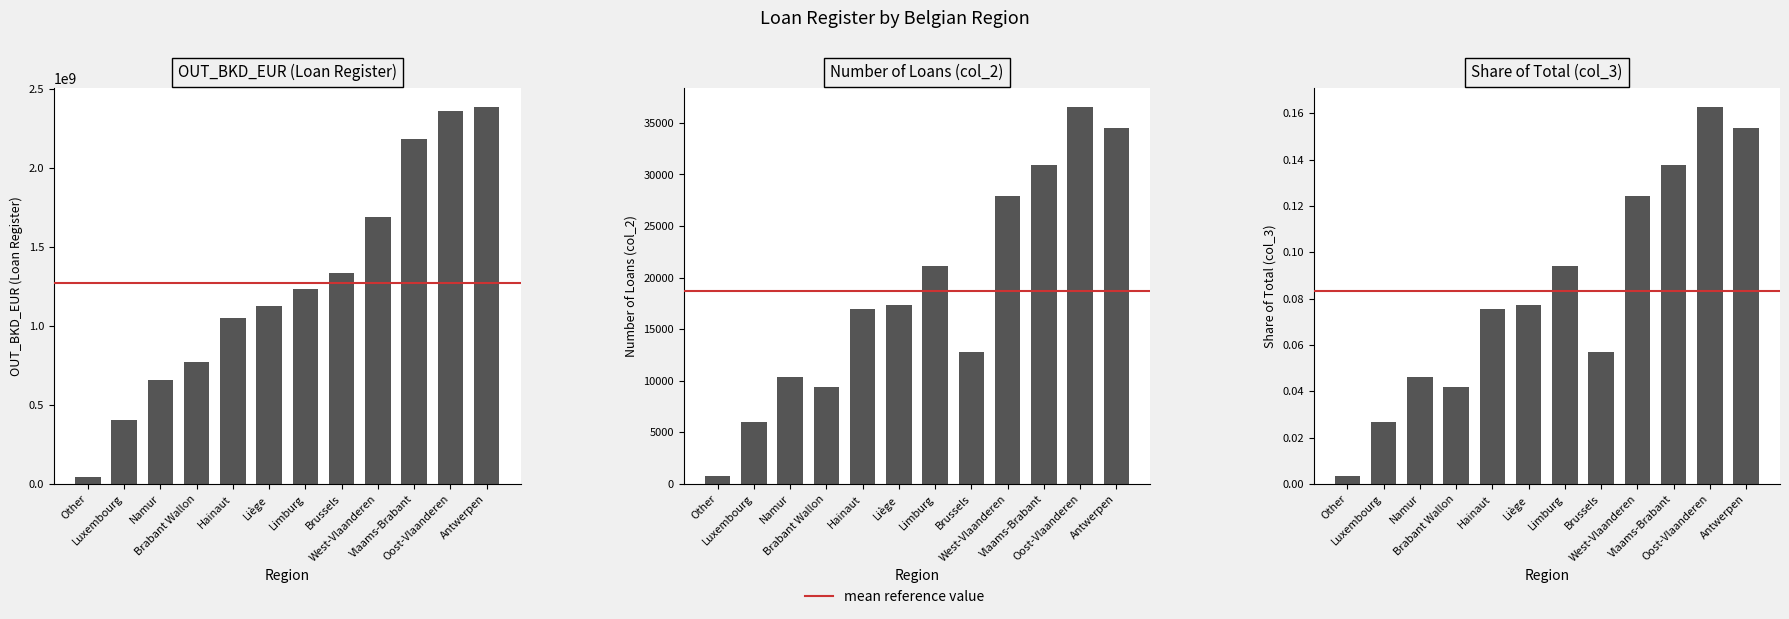

What is the highest value of the OUT_BKD_EUR(Loan Register) series?

2387690422.0